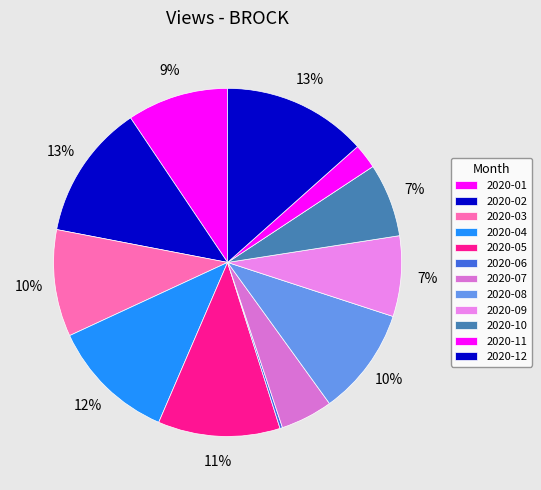

What is the total percentage of 2020-10 and 2020-11?

9.1%